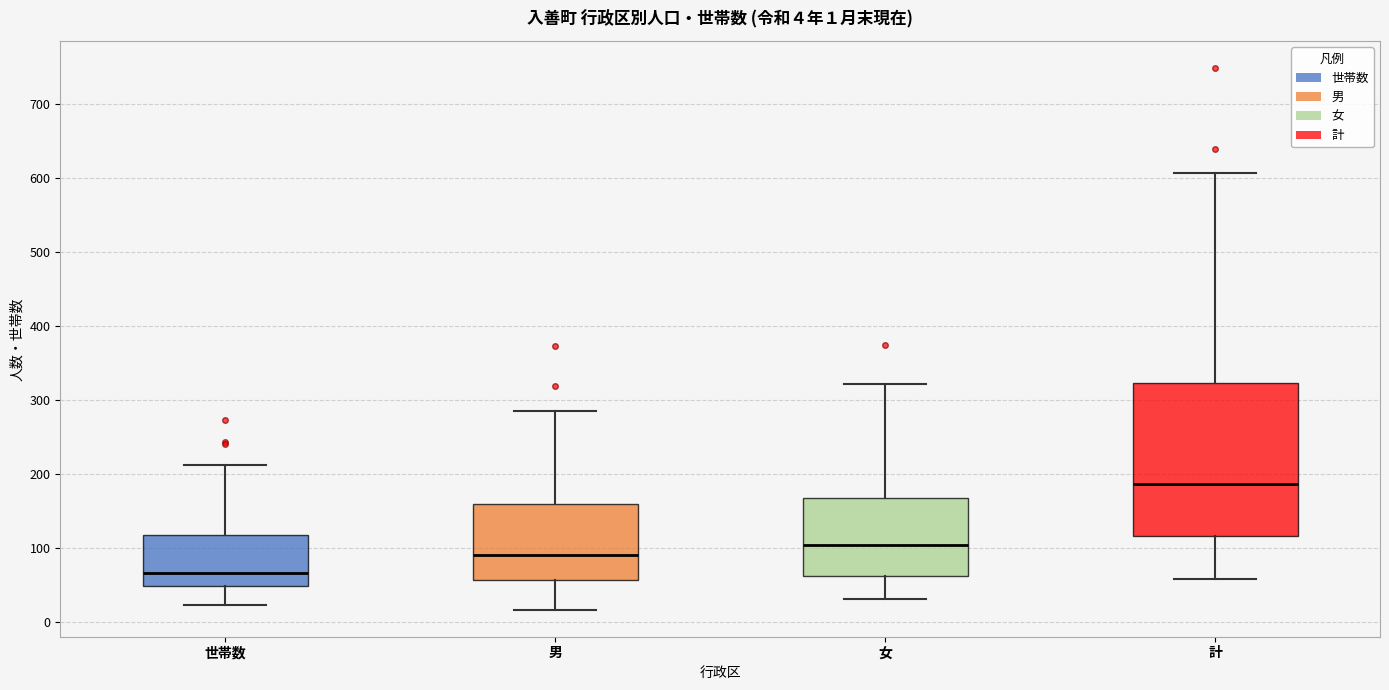

Which box is the tallest, from its lower edge to its upper edge?

計